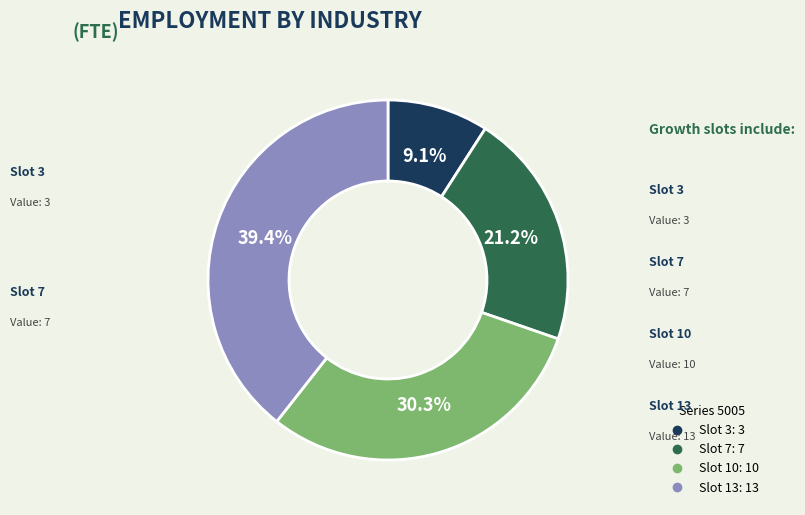

Is there a majority slice in this chart?

No